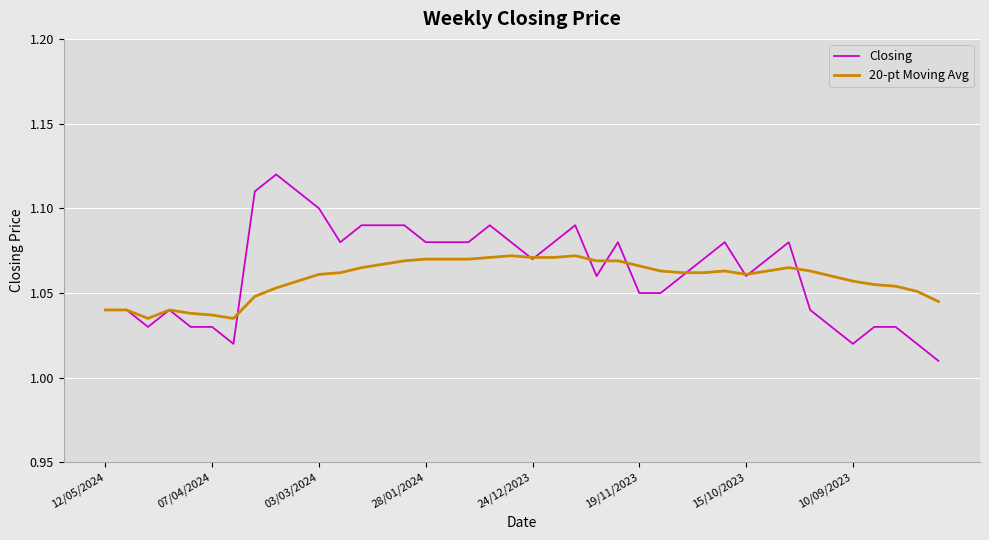

Rank the series by their maximum value, from lowest to highest.

20-pt Moving Avg, Closing